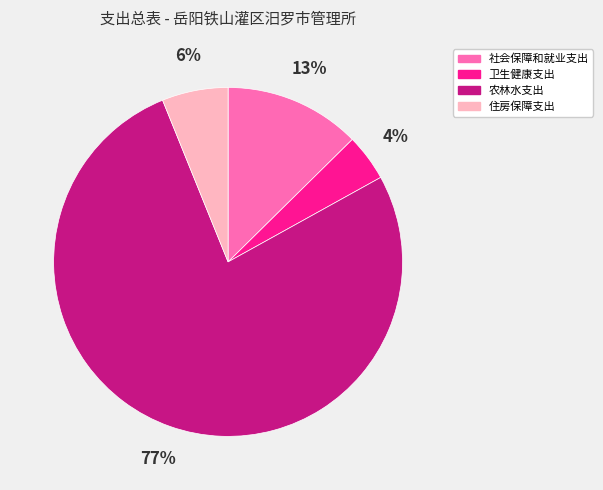

Does any single category account for the majority?

Yes